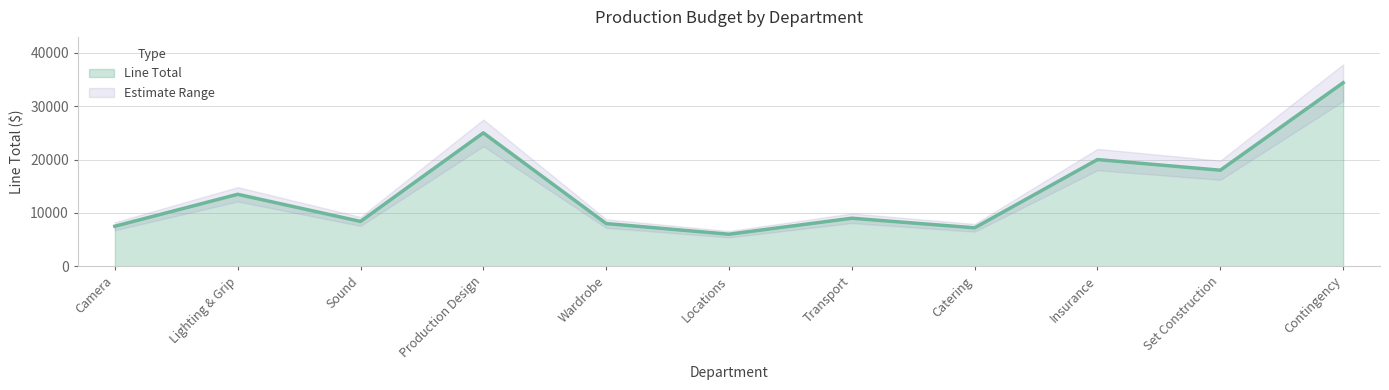

What is the label of the 4th point from the left?

Production Design